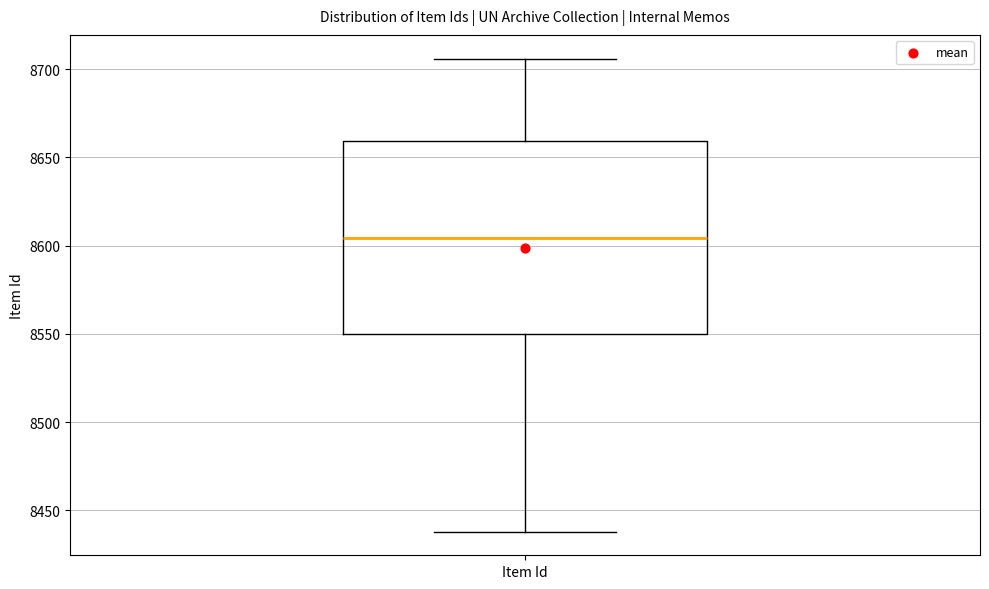

Read this box plot against the y-axis: the position of the median line, the range covered by the box, and the ends of both whiskers. The values are not printed on the chart, so give them approximately, as read against the axis.

median 8605, box 8550 to 8660, whiskers 8440 to 8705